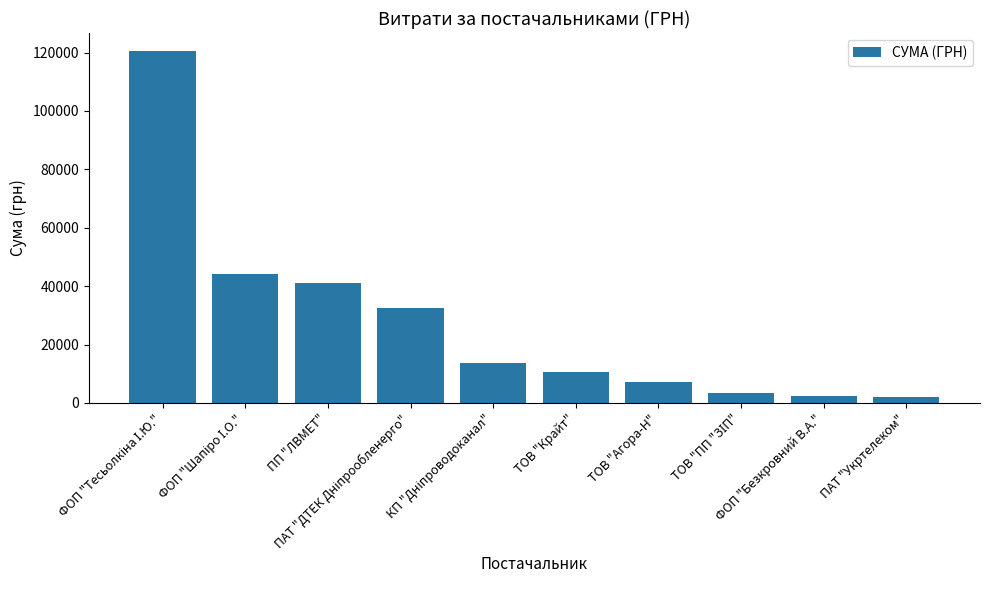

What is the sum of all values?

277533.5